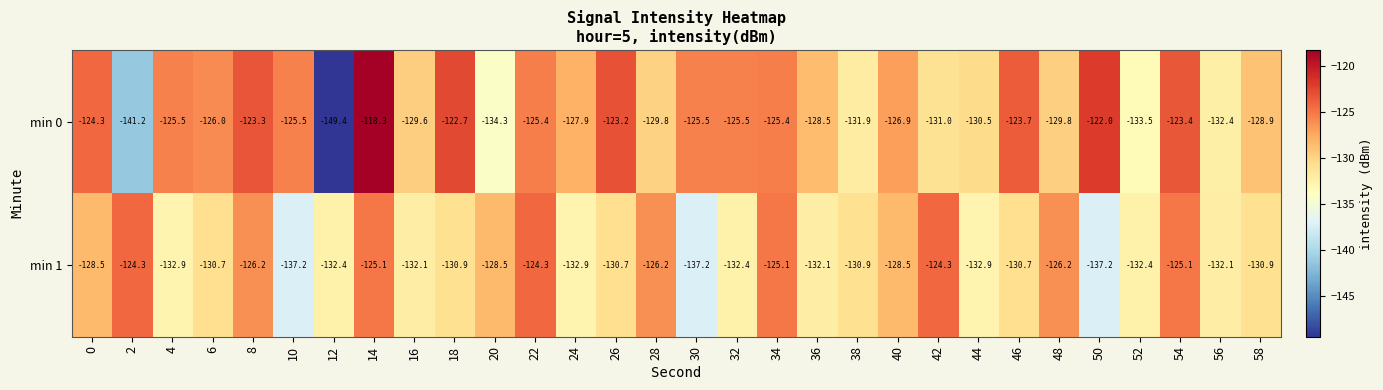

Which series changed the most between 30 and 56?

min 0